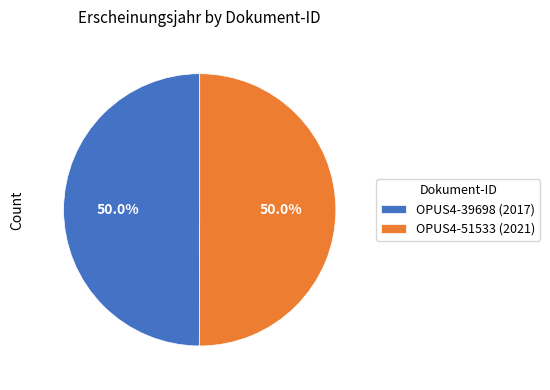

How many segments does this pie chart have?

2